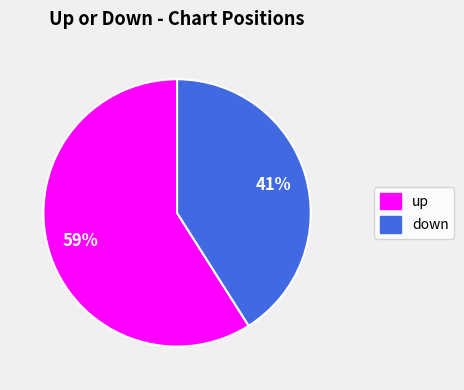

Is there any slice that represents more than half of the pie?

Yes